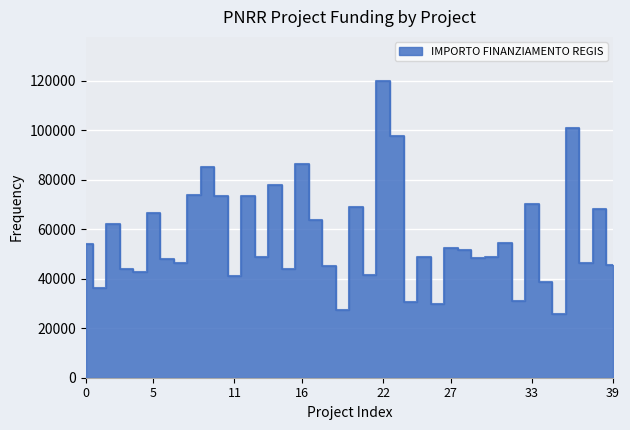

How many interior local valleys (lower than both neighbors) does the data have?

14